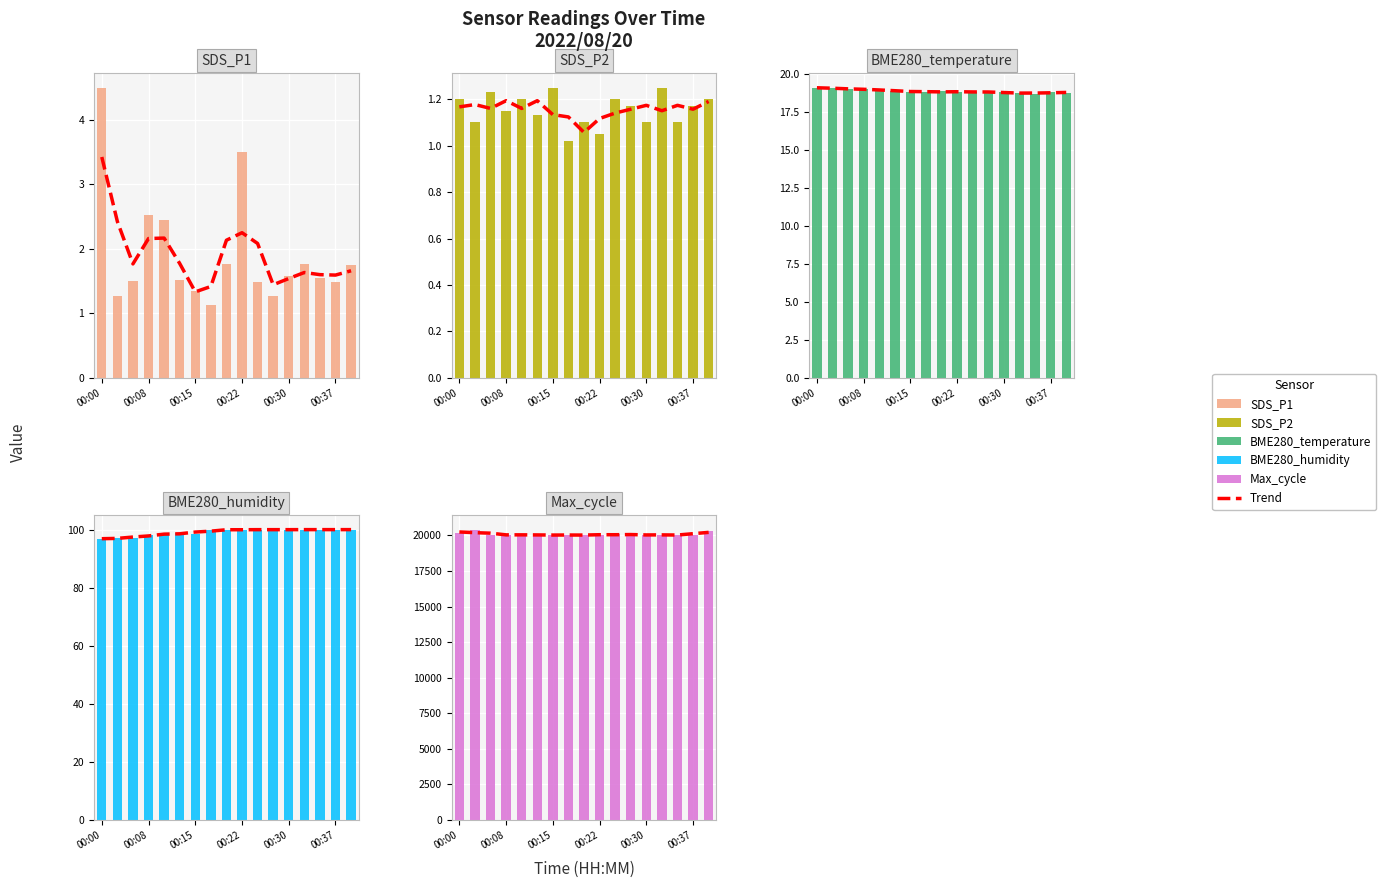

What is the sum of the Max_cycle values at 6 and 10?

40140.0